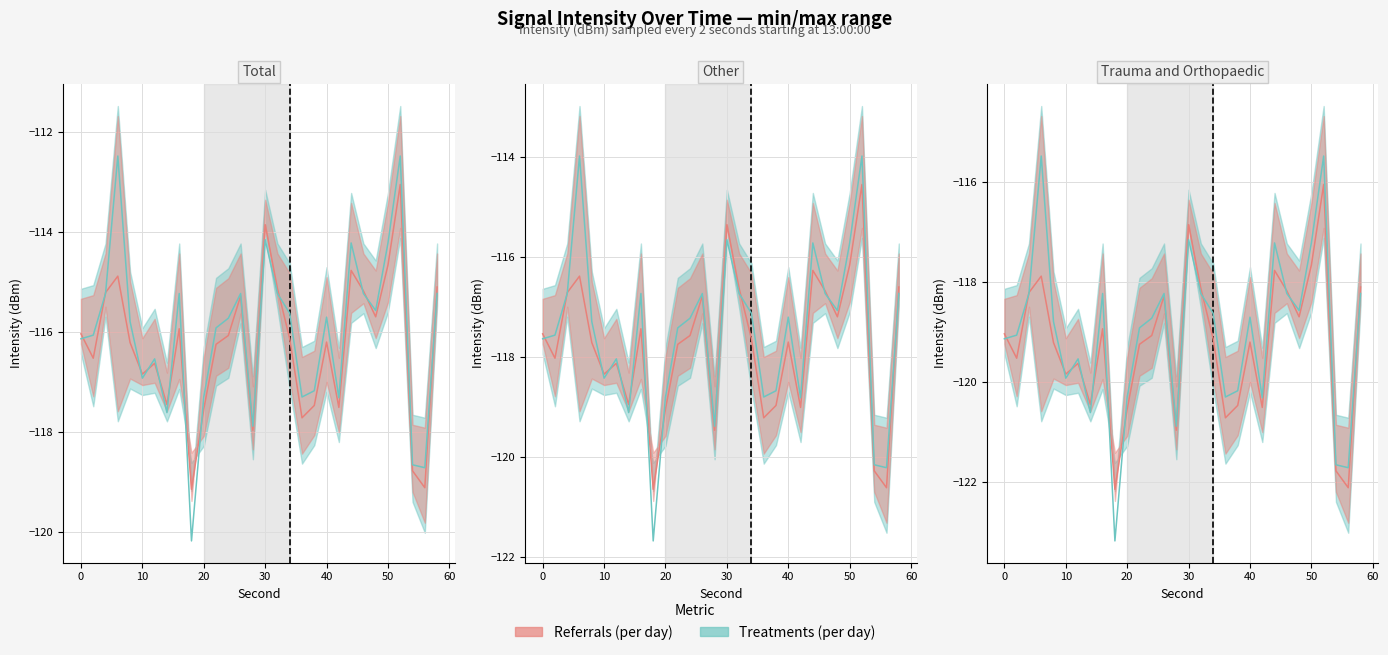

True or false: the data shows -115.8 at 8.

True